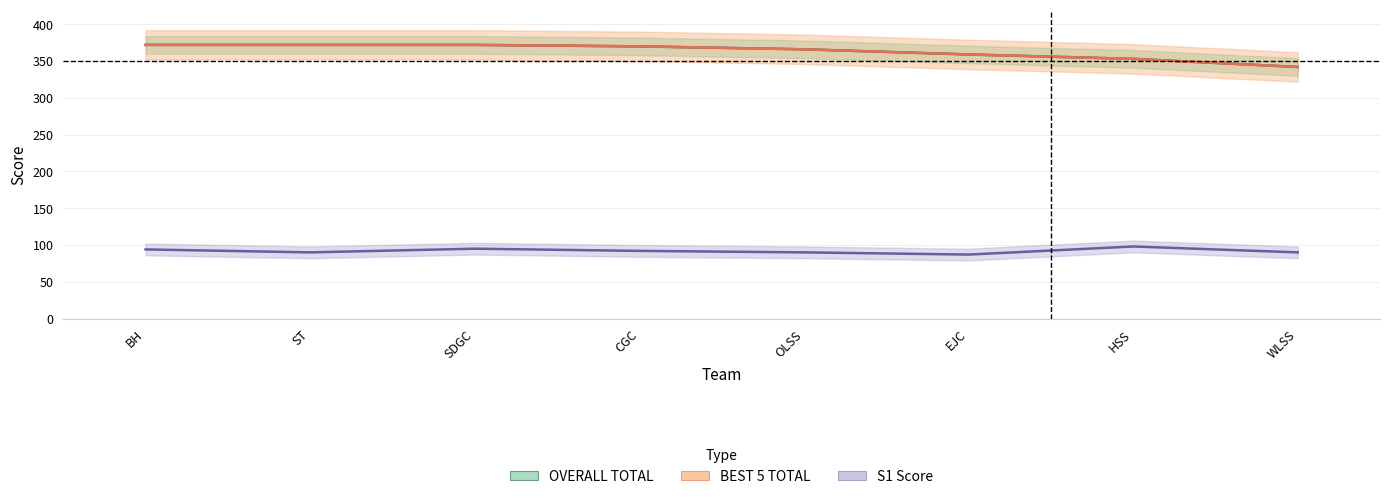

Is it true that S1 equals 92 at CGC?

True